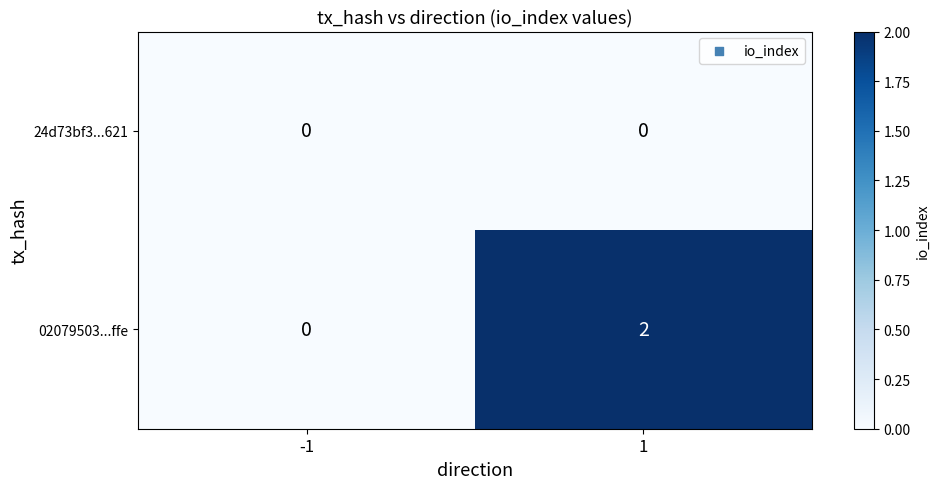

The value of 24d73bf3...621 at 1 is 0. True or false?

True